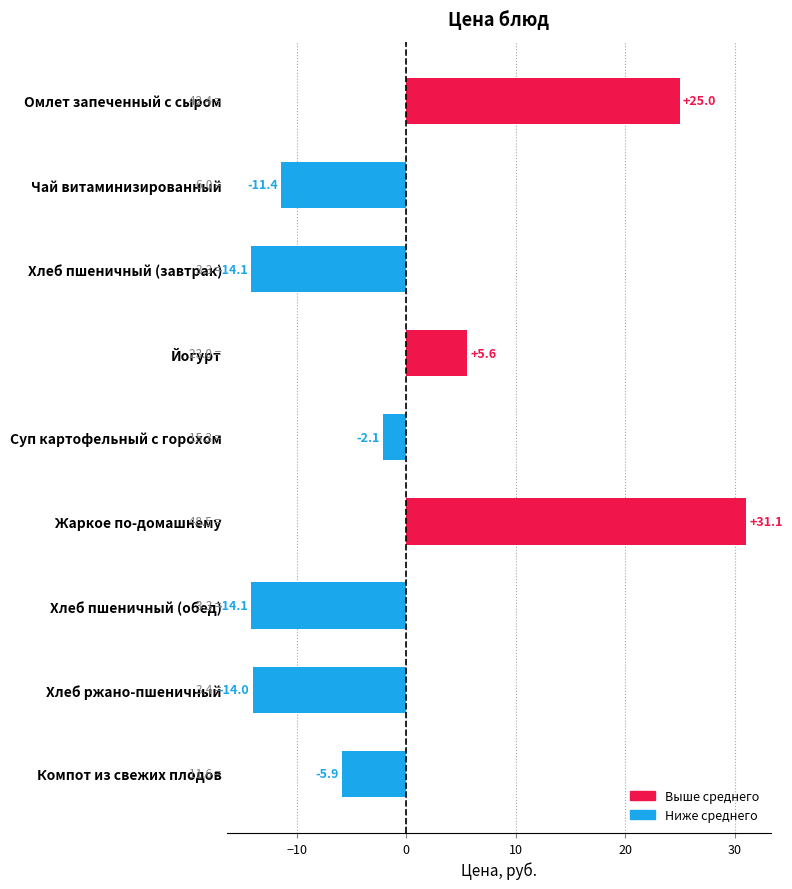

Count the number of values greater than -5.

4